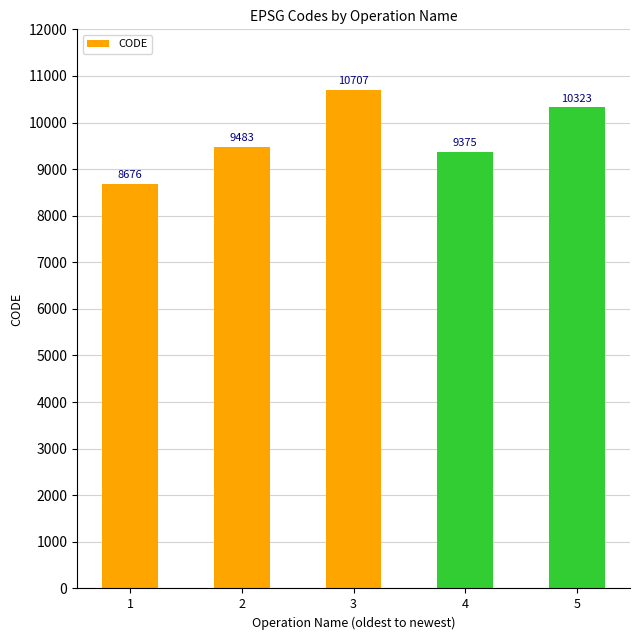

How many bars are there in total?

5